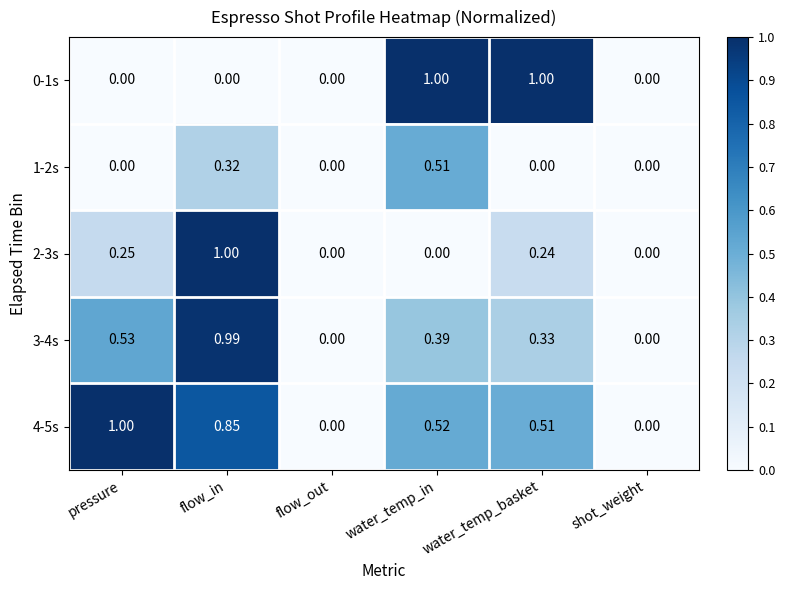

Which category has the highest value in the 2-3s series?

flow_in